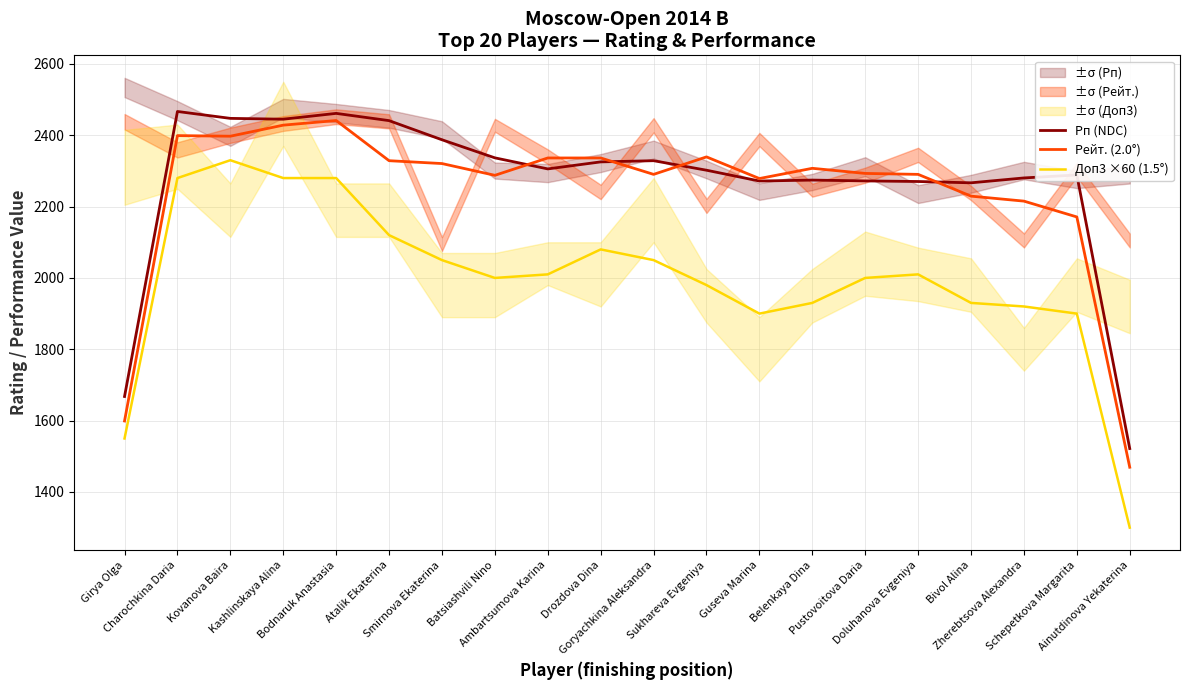

Where does the Рейт. (2.0°) series first go above 2307?

Charochkina Daria